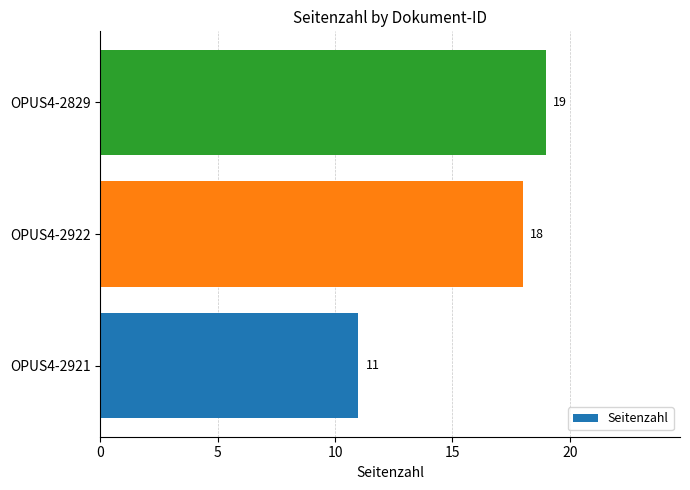

How many values are below 18?

1